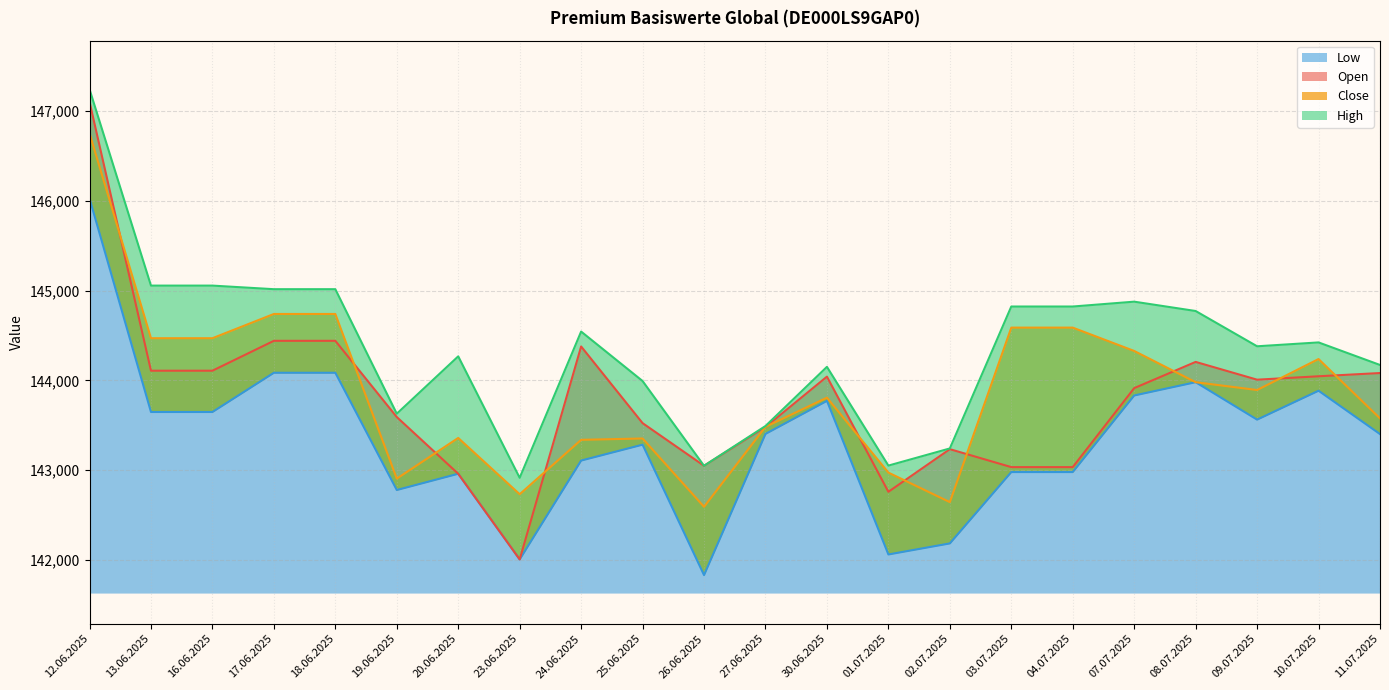

At which category does High reach its first local valley?

19.06.2025